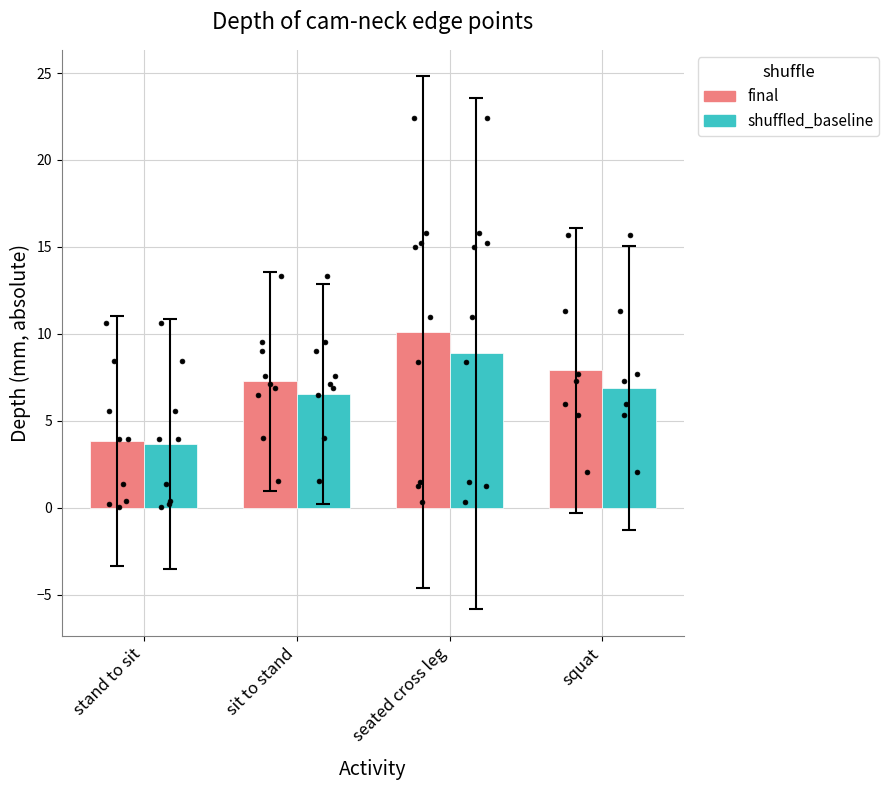

At how many categories does at least one series exceed 5?

3